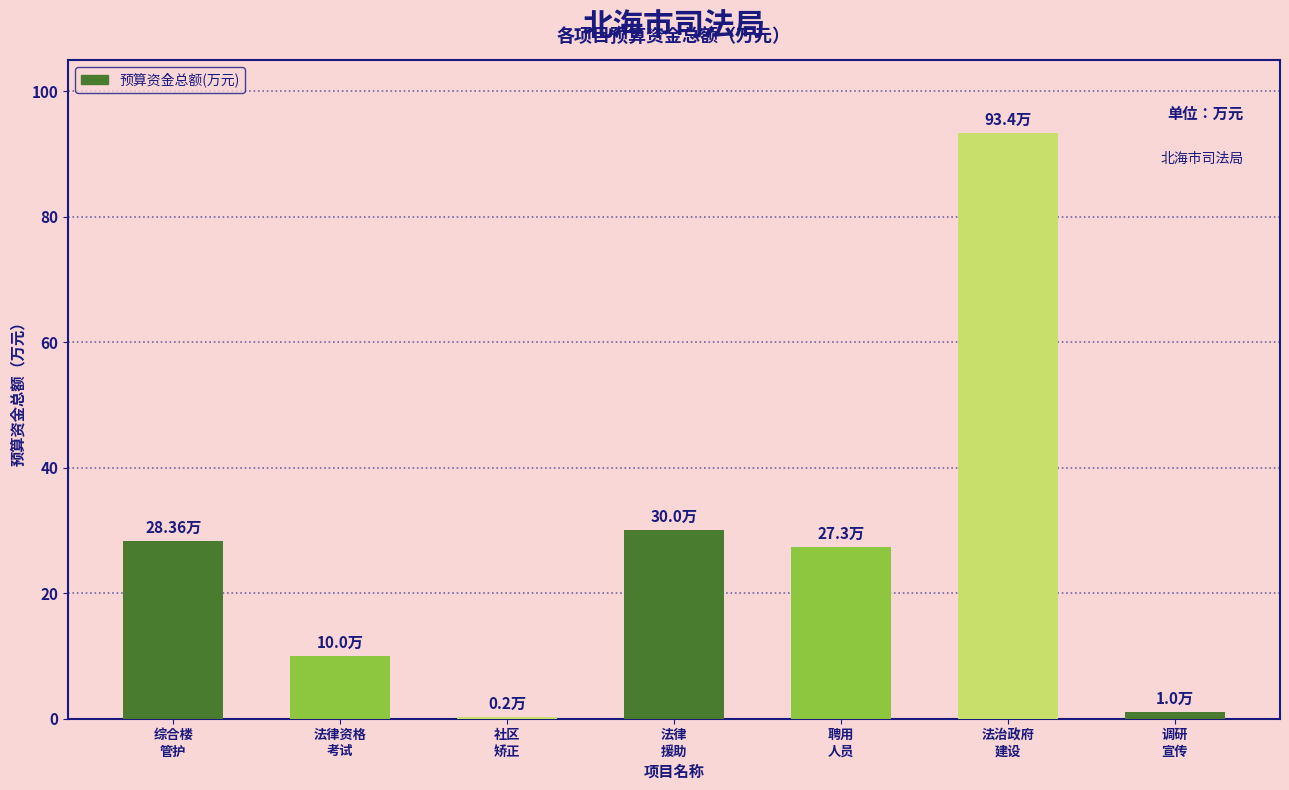

Reading left to right, list all the values displayed in this chart.

28.4	10.0	0.2	30.0	27.3	93.4	1.0